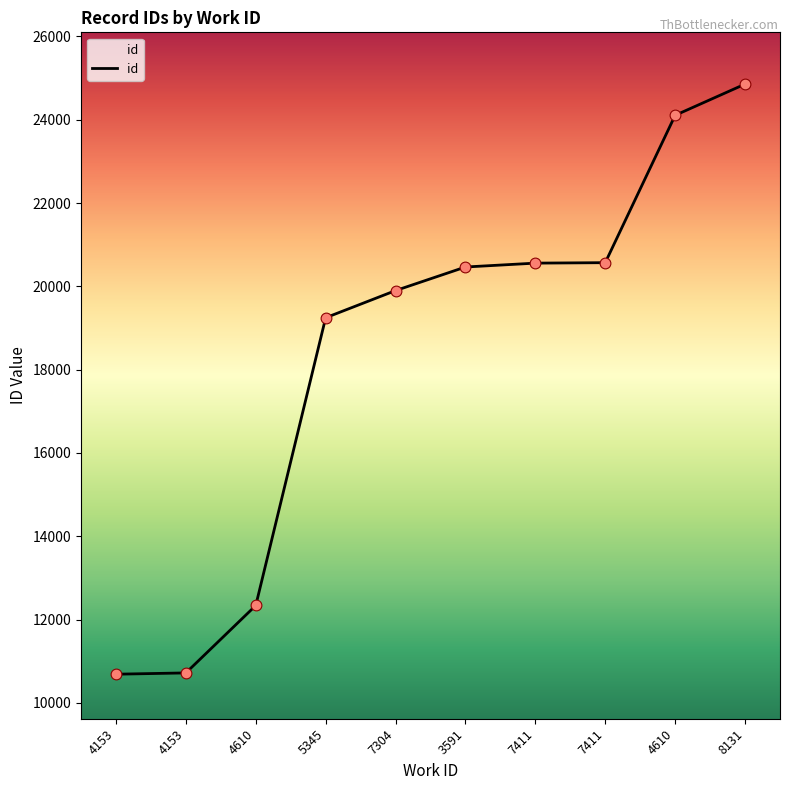

Does the chart have visible grid lines?

No